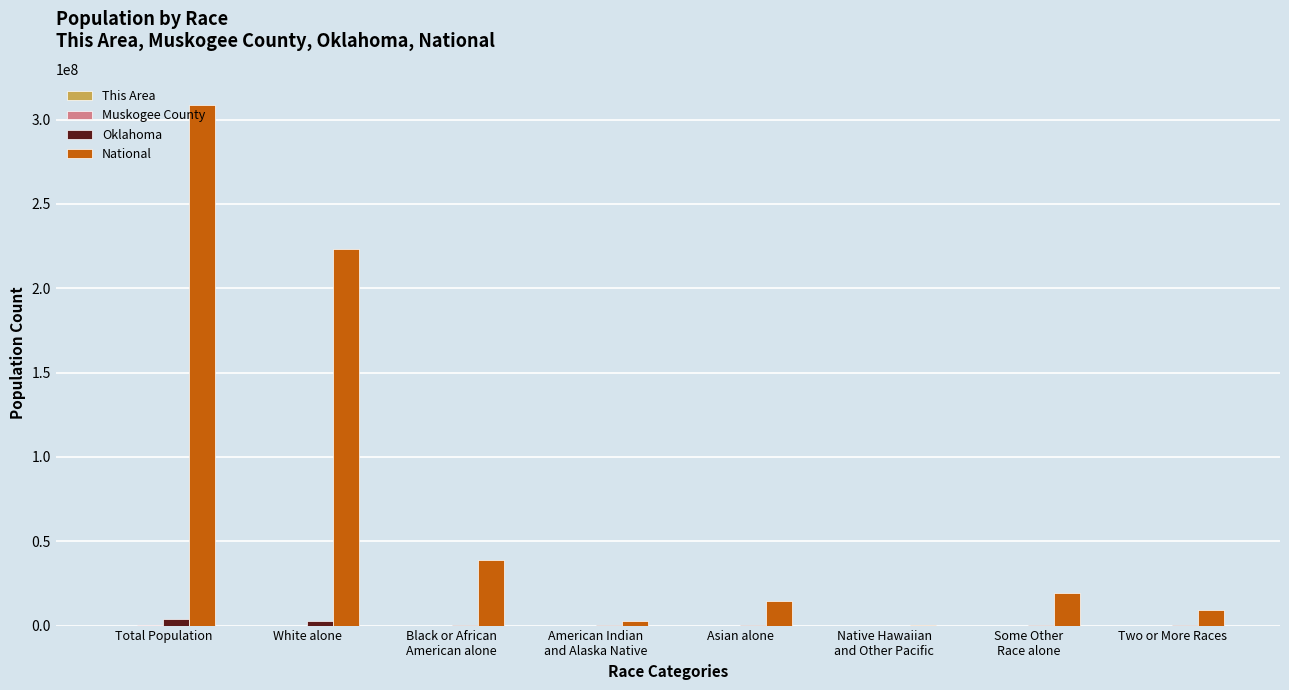

Which series has the largest total across all categories?

National